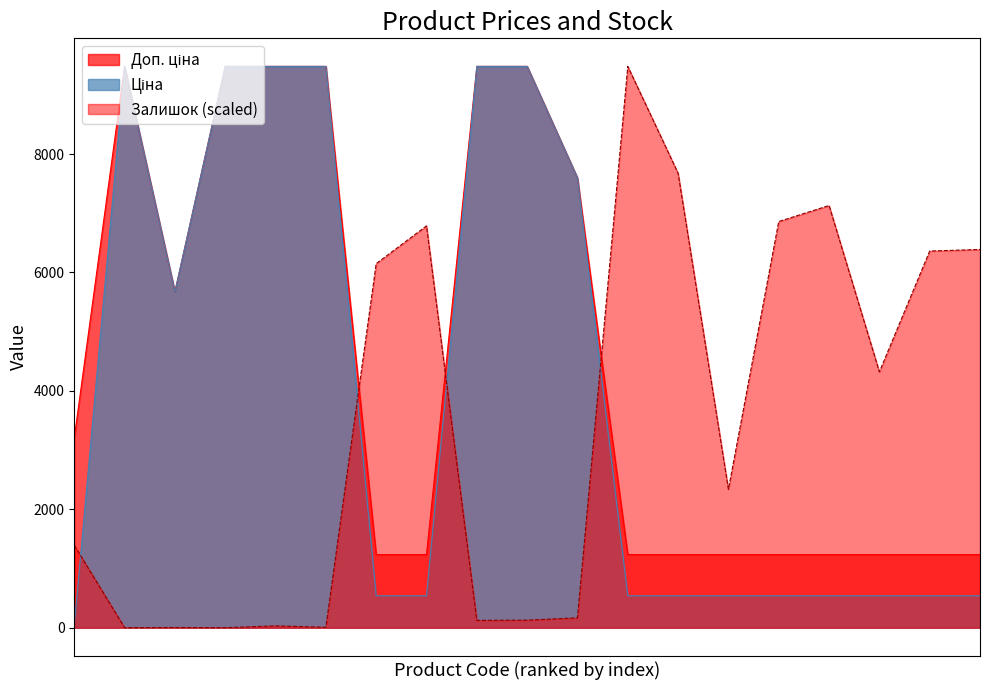

At which label is Ціна closest to 4756?

10832185